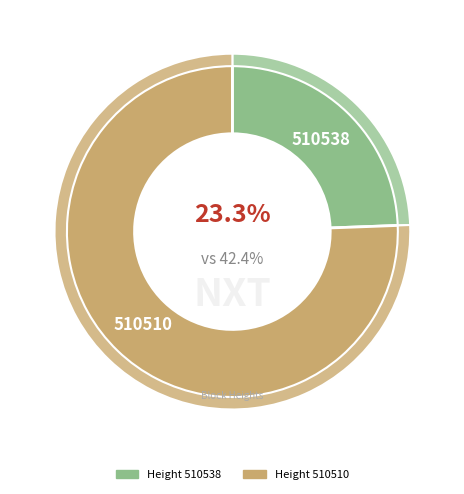

Which category has the smallest portion of the pie?

510538